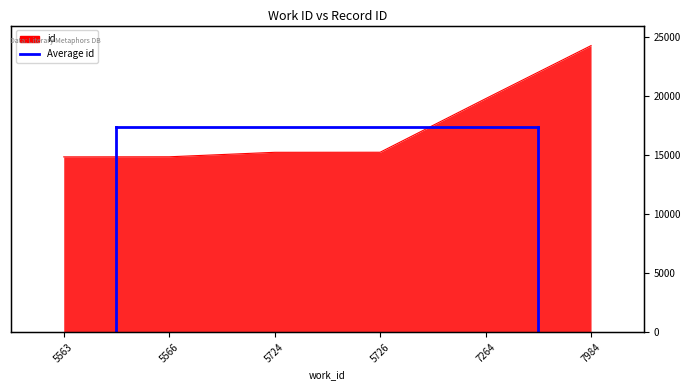

List the labels in order of value, largest first.

7984, 7264, 5726, 5724, 5566, 5563